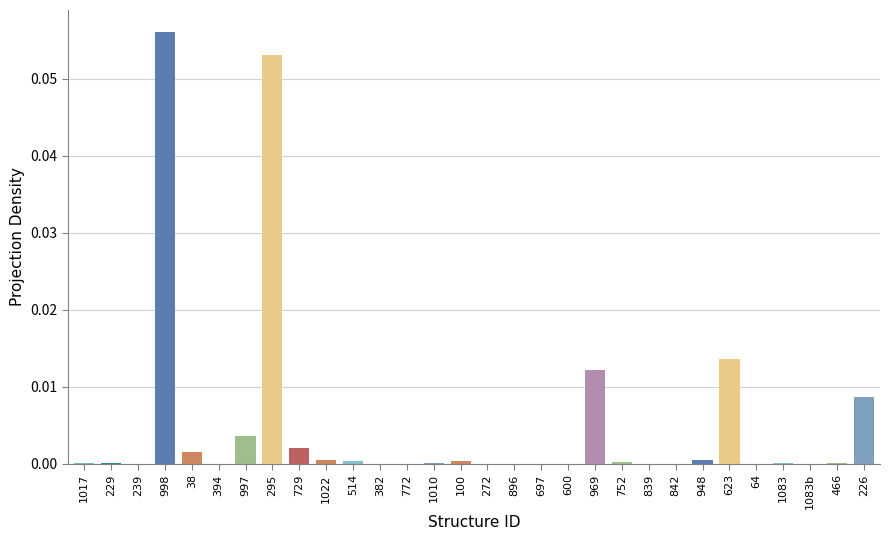

Which has a higher value, 948 or 239?

948